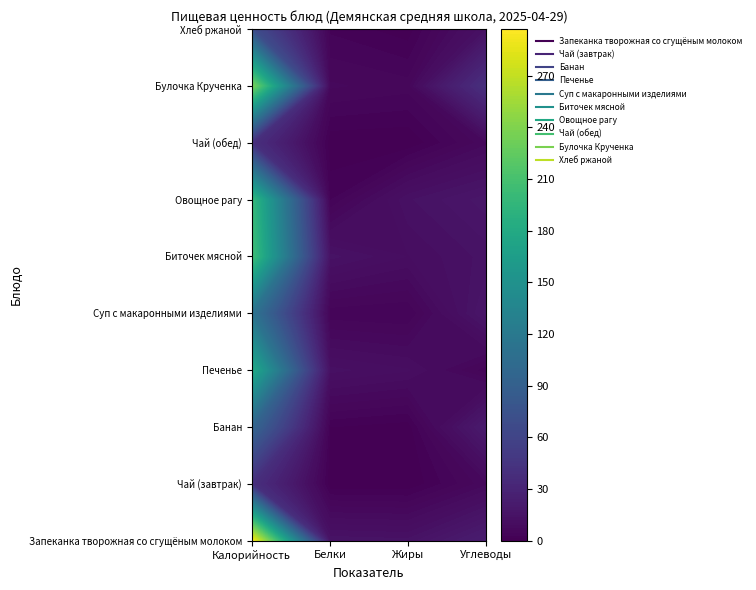

Reading left to right, transcribe all the data shown in this chart.

Запеканка творожная со сгущёным молоком: 296.0	14.6	14.0	23.1
Чай (завтрак): 40.0	0.2	0.0	7.0
Банан: 96.0	1.5	0.5	21.0
Печенье: 179.5	12.5	10.7	3.5
Суп с макаронными изделиями: 113.2	3.4	2.9	17.0
Биточек мясной: 205.9	14.0	10.4	14.1
Овощное рагу: 199.2	2.8	13.2	17.3
Чай (обед): 40.0	0.2	0.0	7.0
Булочка Крученка: 236.5	6.2	5.1	40.2
Хлеб ржаной: 69.6	2.6	0.5	13.4